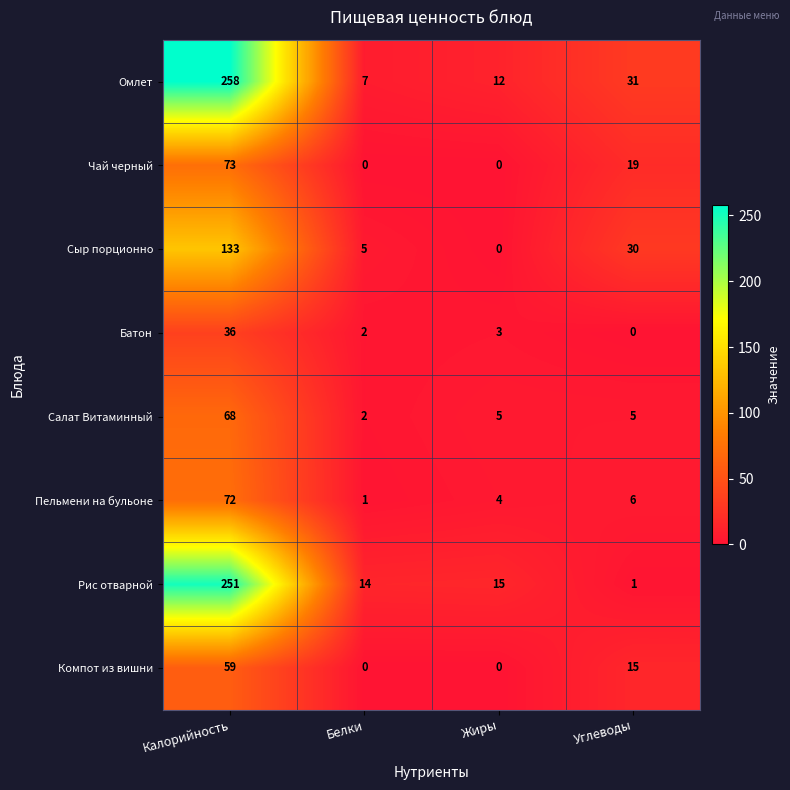

Is it true that Сыр порционно equals 0 at Жиры?

True